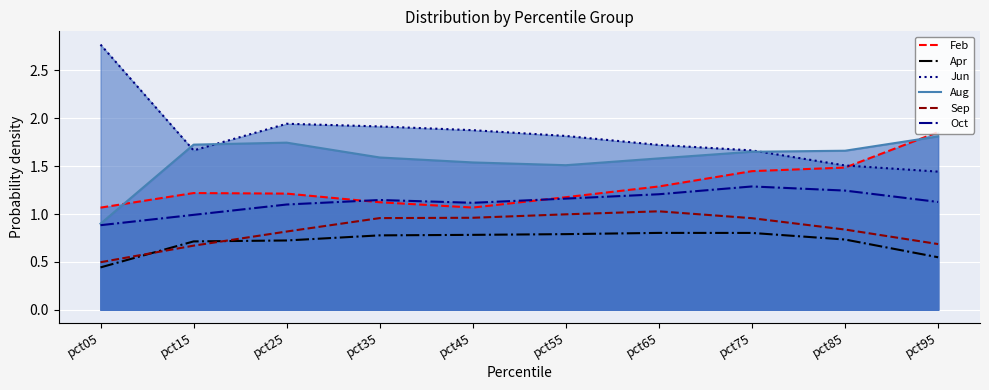

Does the chart display data point markers on the line(s)?

No